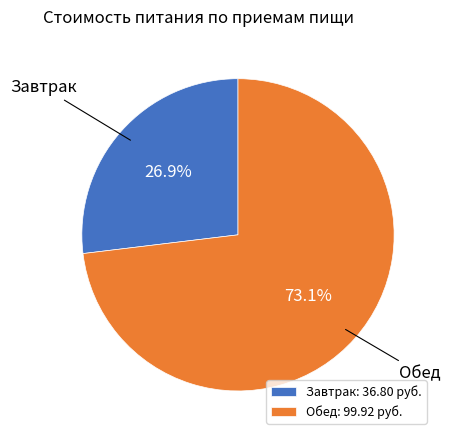

Does Завтрак account for over 50% of the chart?

No